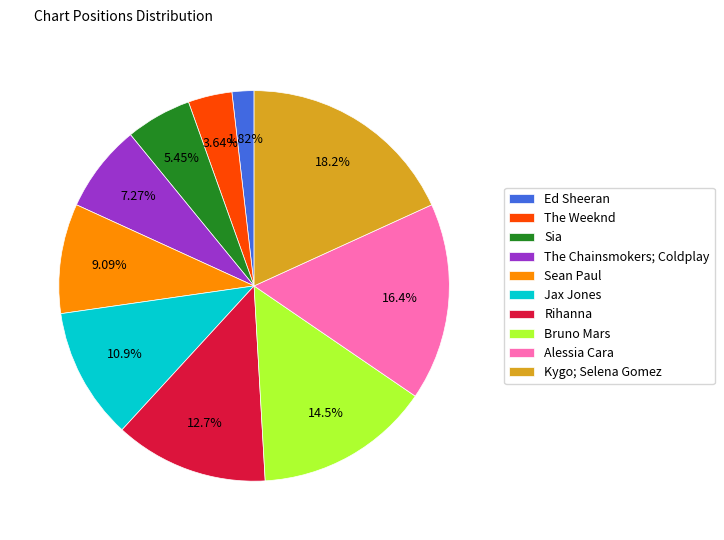

How many segments does this pie chart have?

10